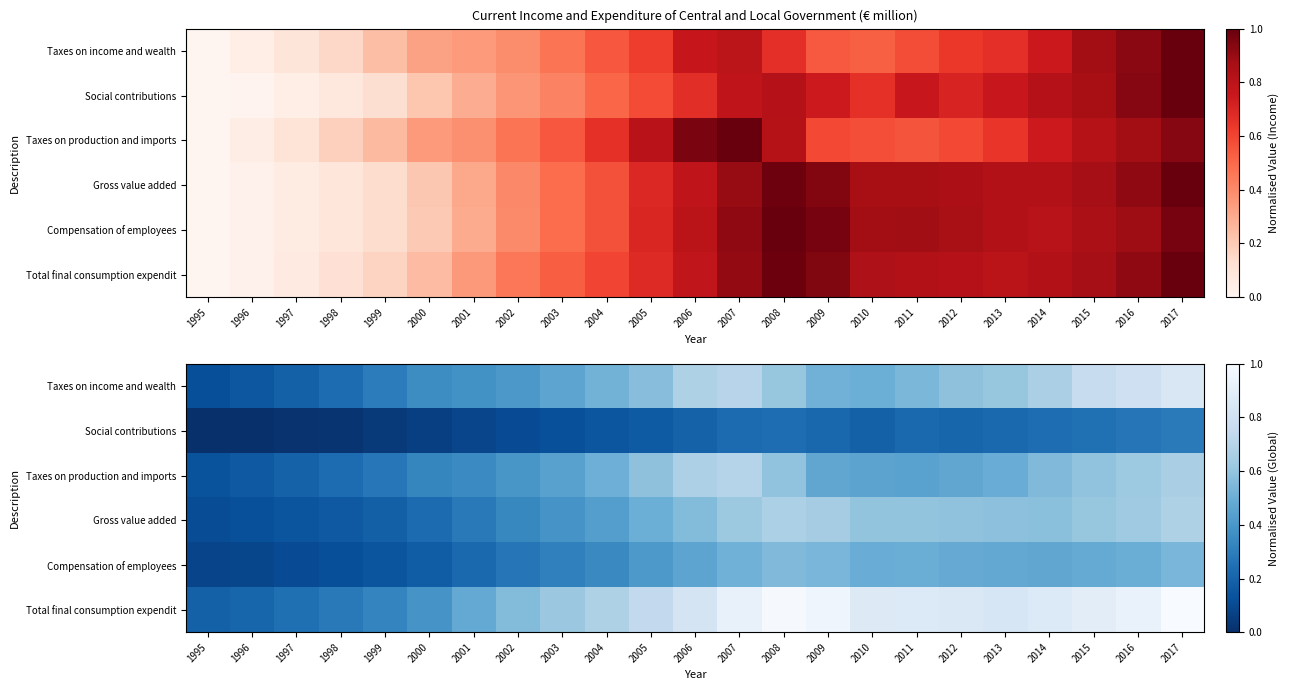

Which label corresponds to the smallest value in the chart?

1995